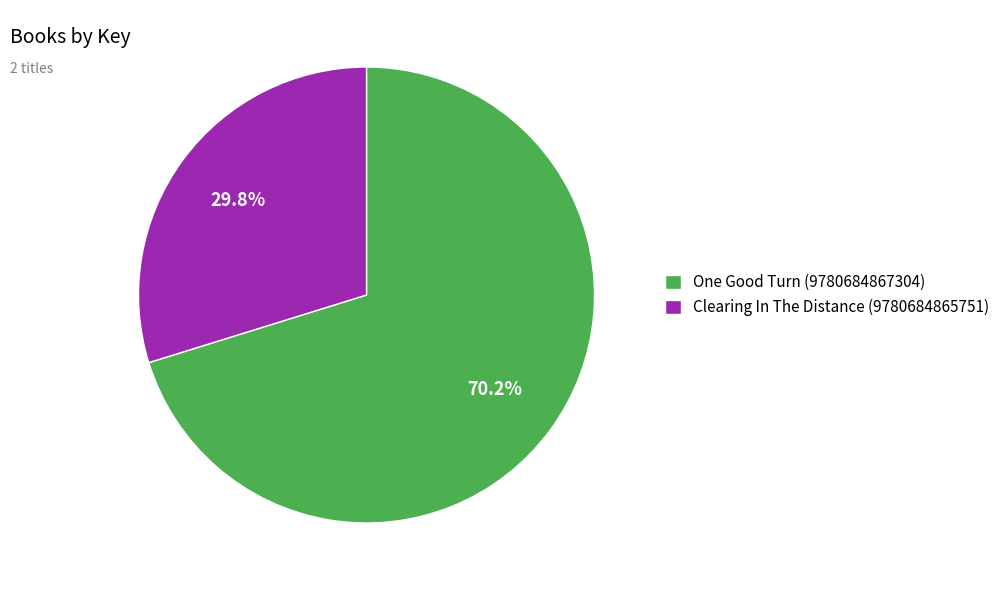

Which slice is the smallest?

Clearing In The Distance (9780684865751)